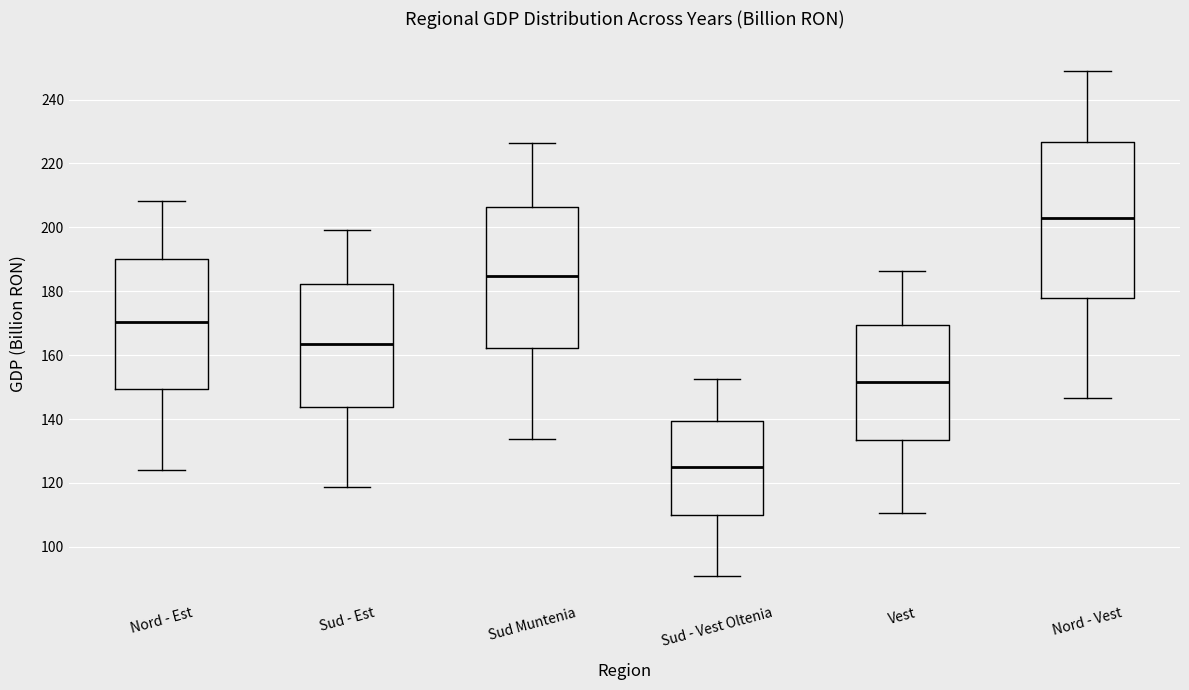

Which box has the highest median line?

Nord - Vest